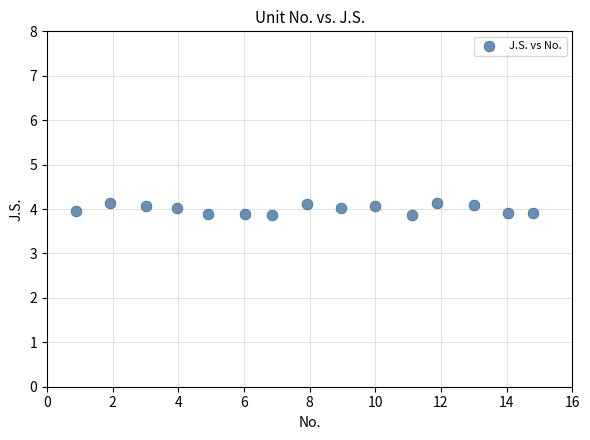

What is the range of Y values (max minus min)?

0.3